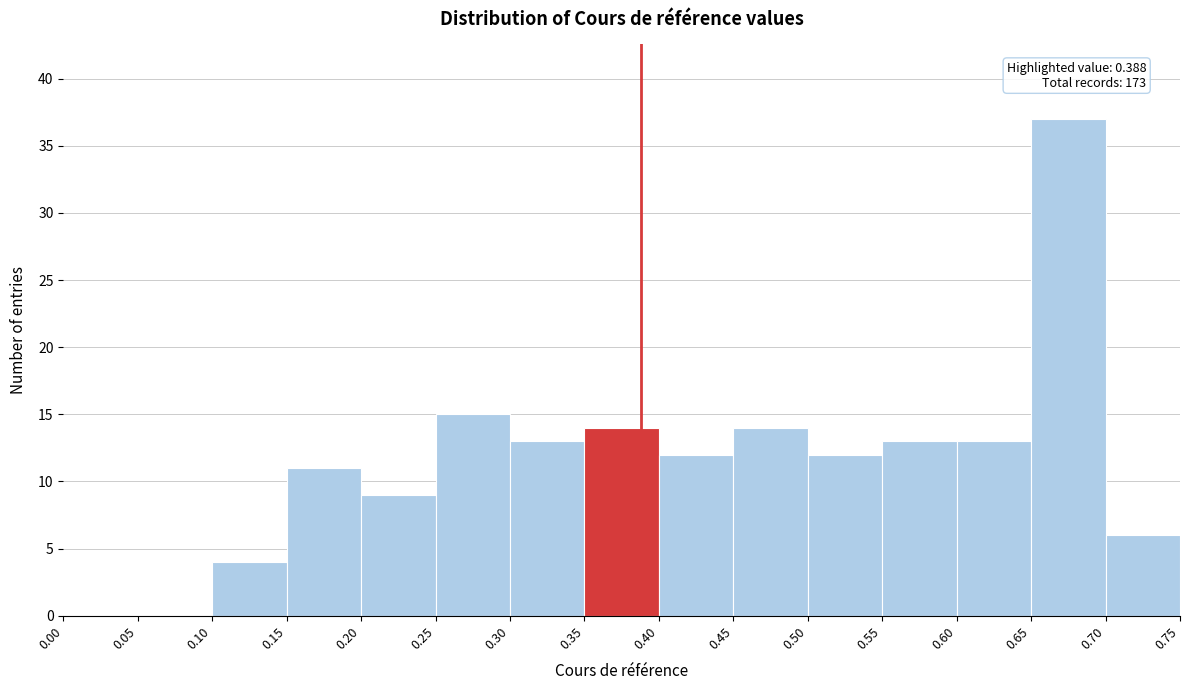

Over which range of the x-axis is the bar tallest?

0.65 to 0.70